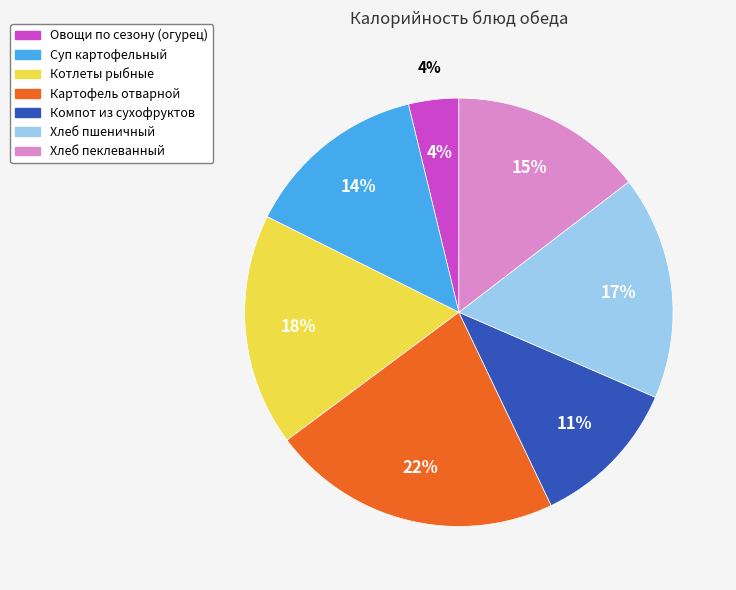

Between Картофель отварной and Котлеты рыбные, which is larger?

Картофель отварной